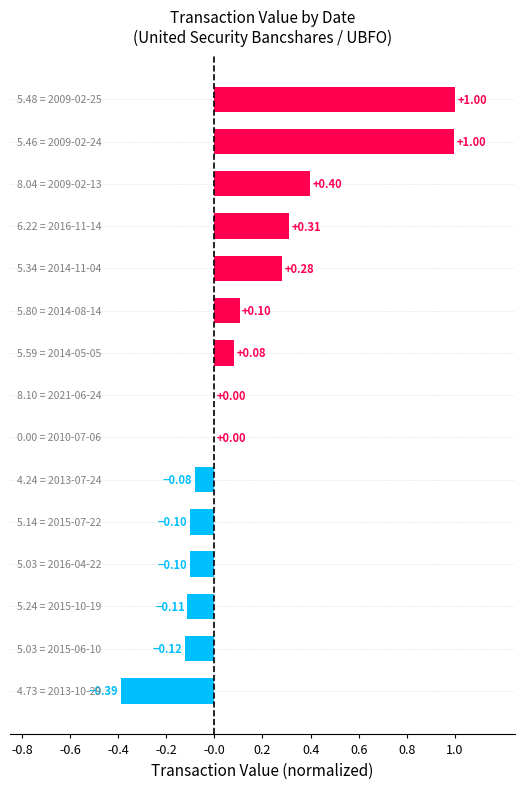

How many series are shown in this chart?

1